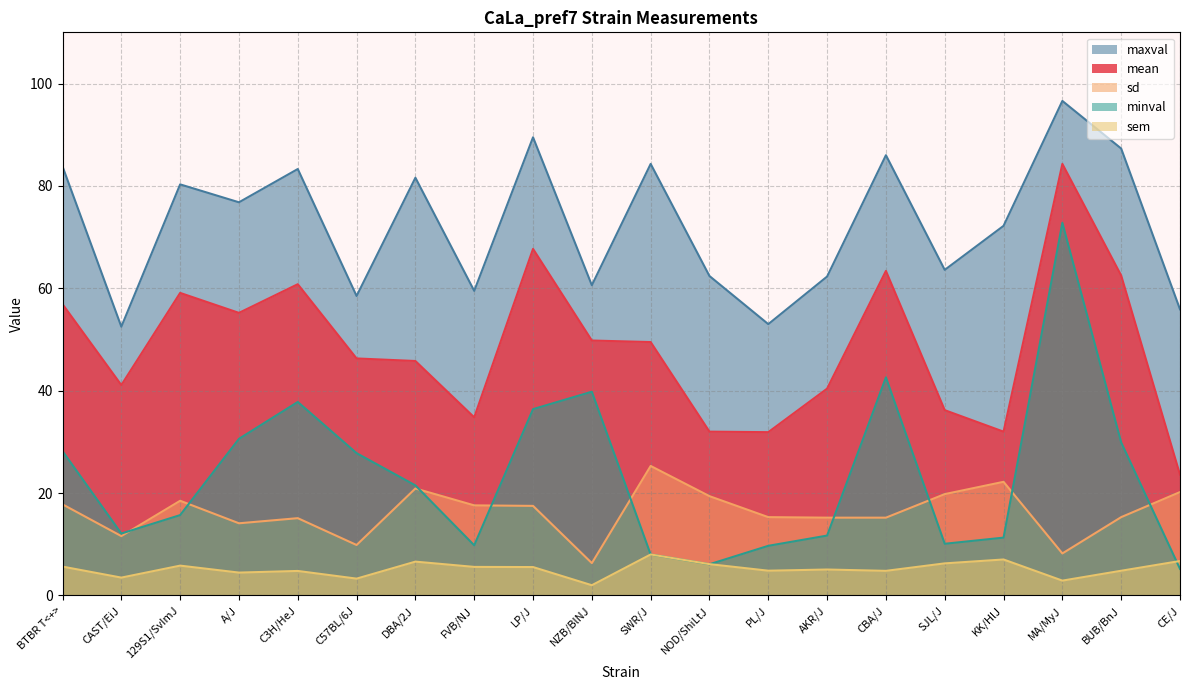

At which label is sem closest to 5?

AKR/J